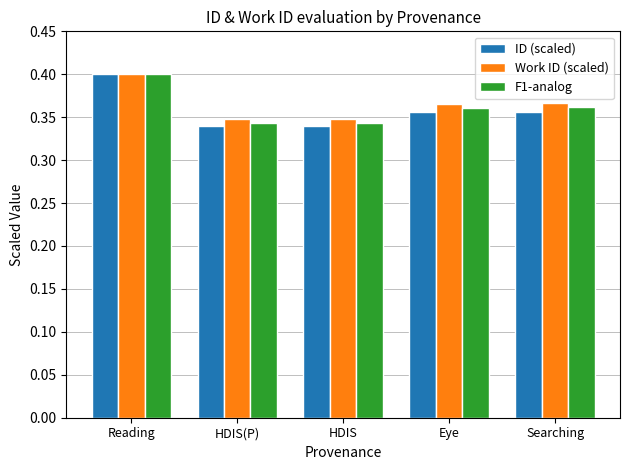

Which category has the highest value across all series?

Reading